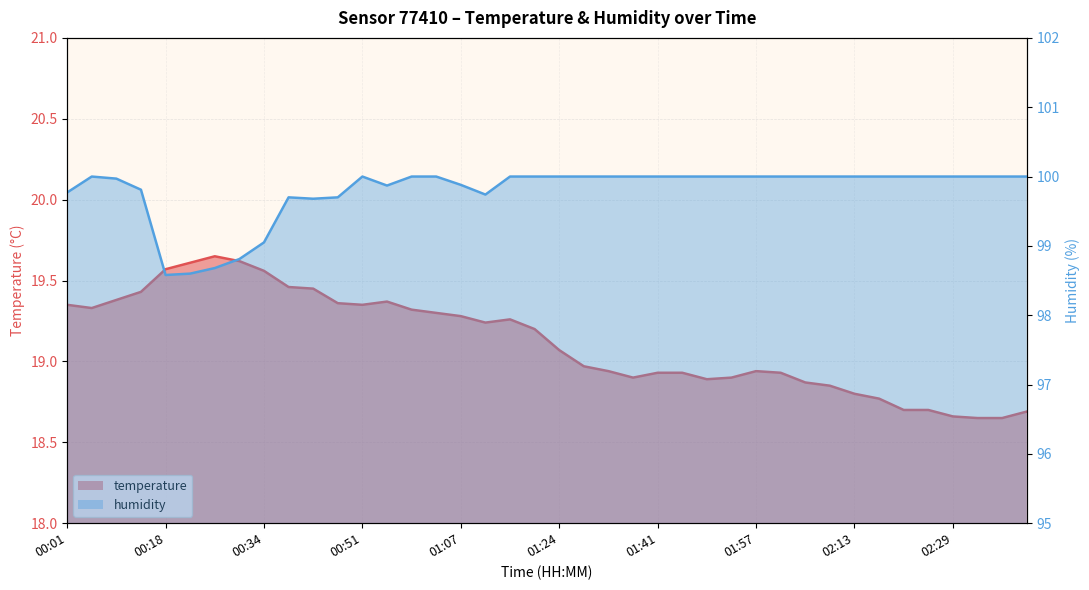

Is it true that temperature equals 4.8 at 00:13?

False